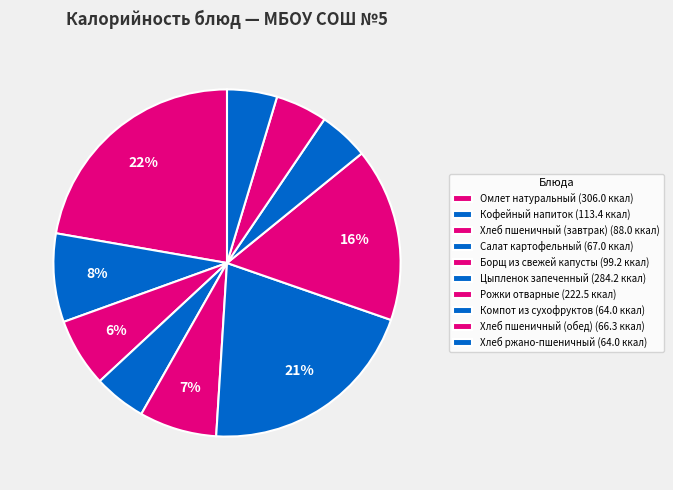

How many segments does this pie chart have?

10